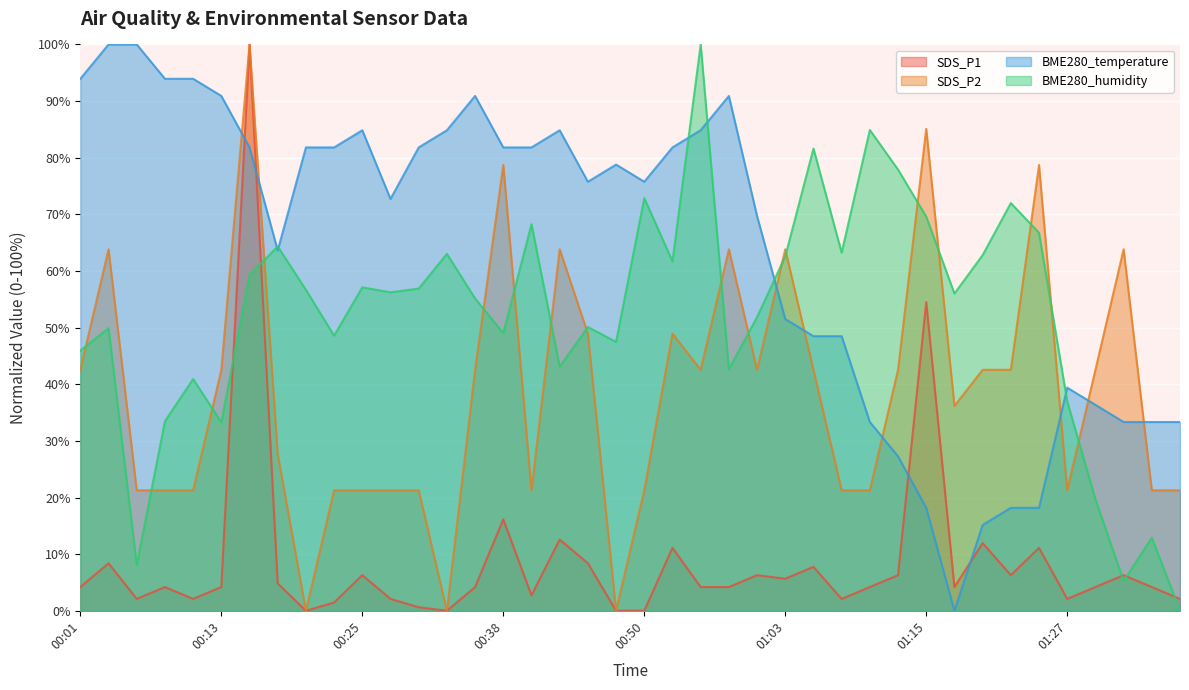

Which series has the largest total across all categories?

BME280_temperature